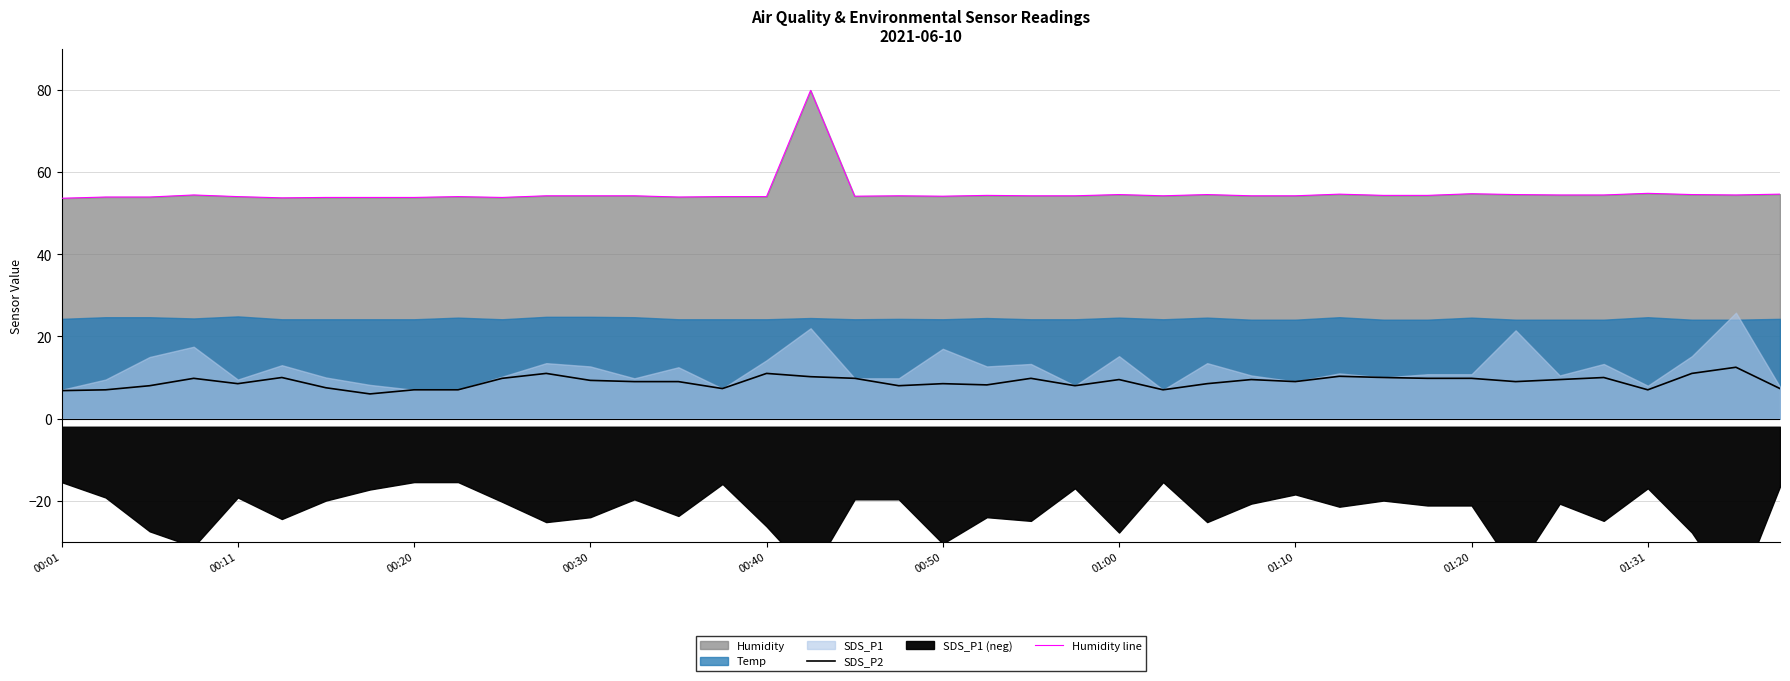

Which series has the widest spread of values?

Humidity line